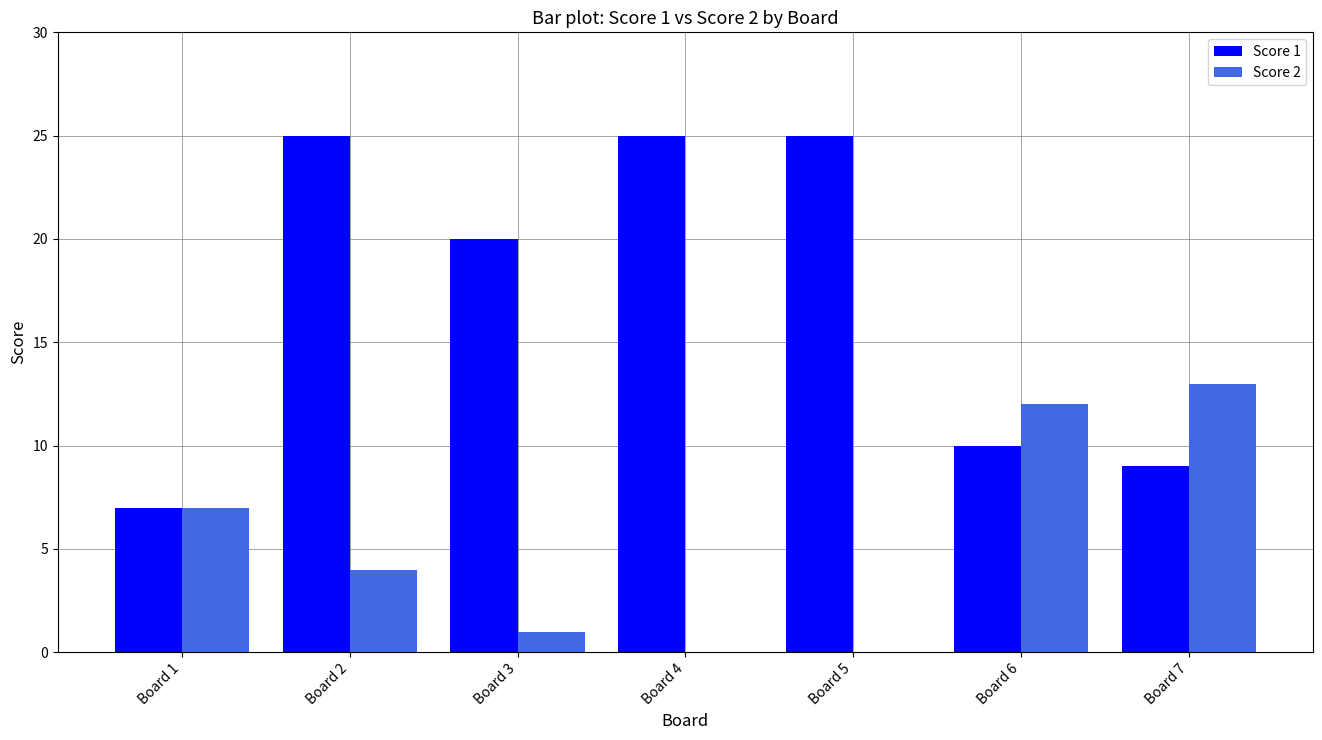

What is the total value across all series at Board 4?

25